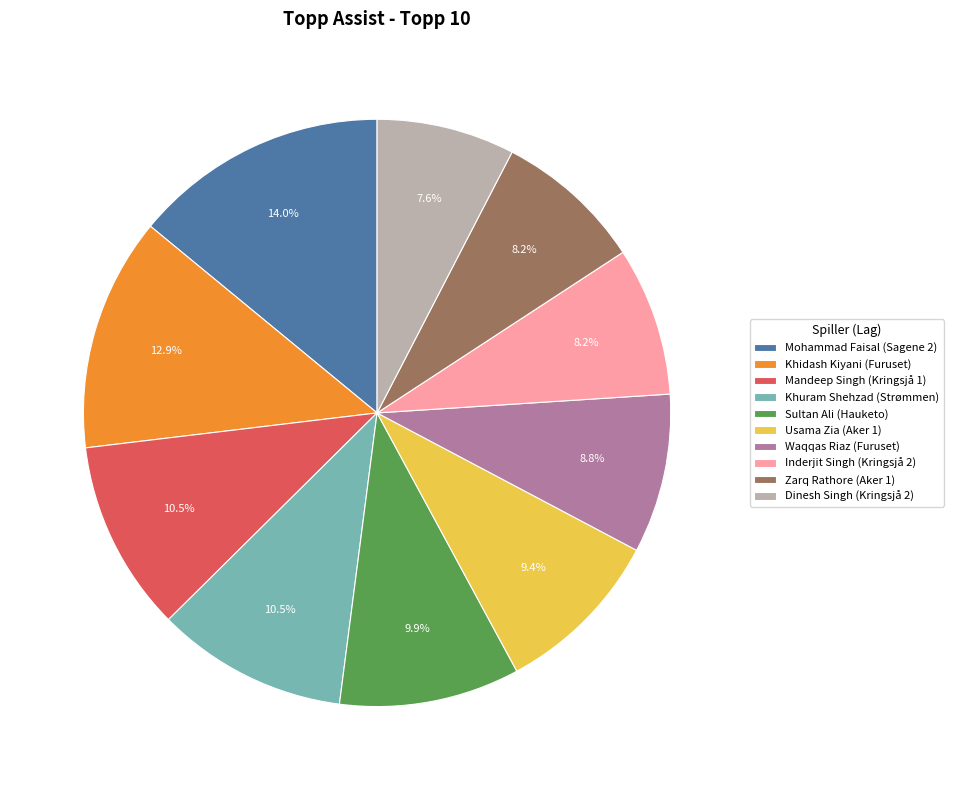

Is the sum of Usama Zia (Aker 1) and Mohammad Faisal (Sagene 2) greater than half?

No